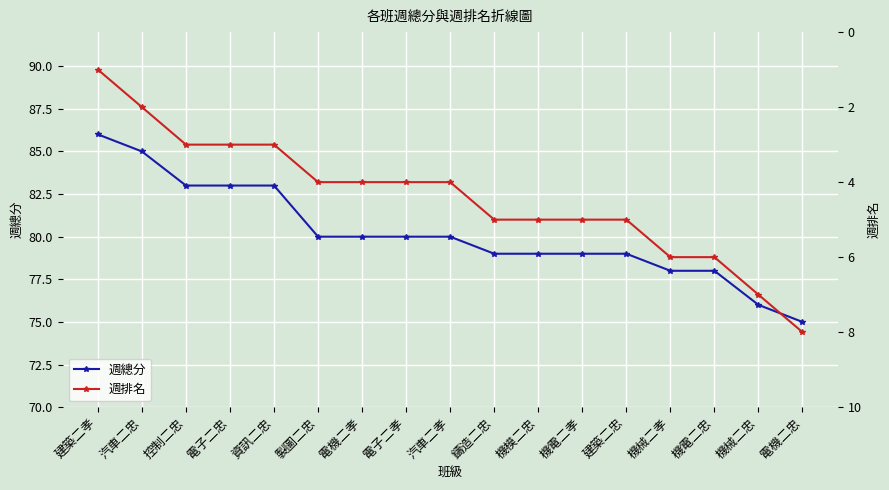

Is it true that 週總分 equals 51 at 控制二忠?

False